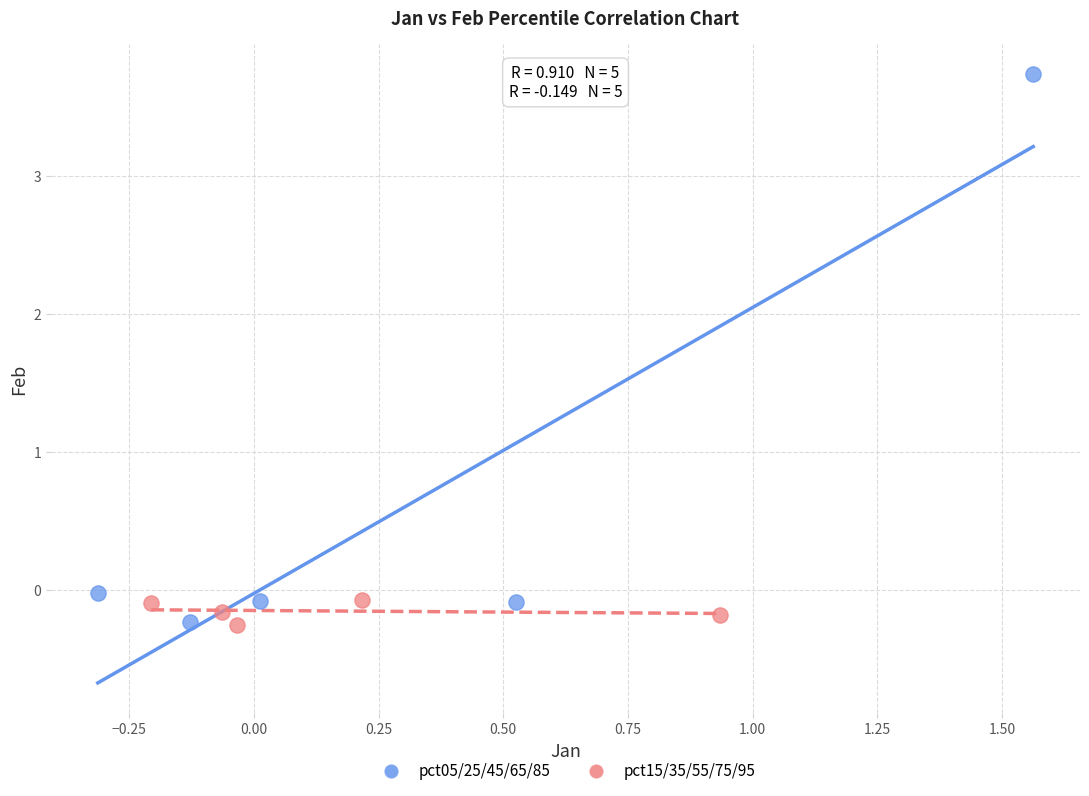

Which series contains the highest Y value?

pct05/25/45/65/85